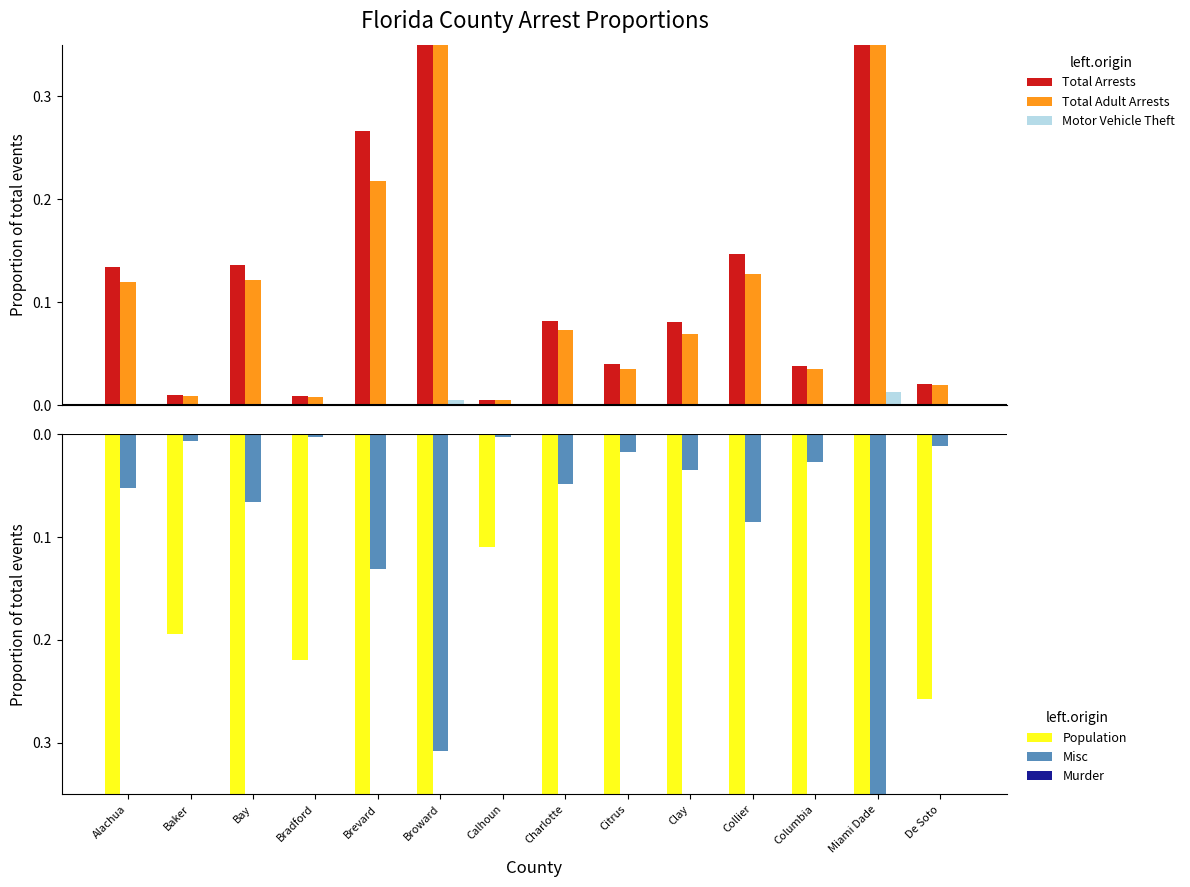

Does the chart contain stacked bars?

No